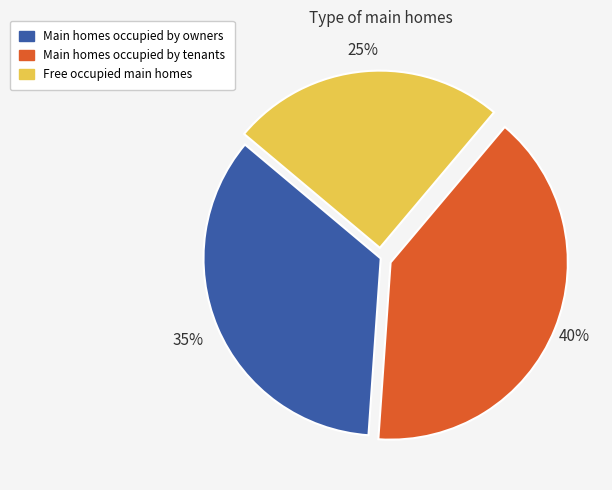

Which category has the biggest portion of the pie?

Main homes occupied by tenants